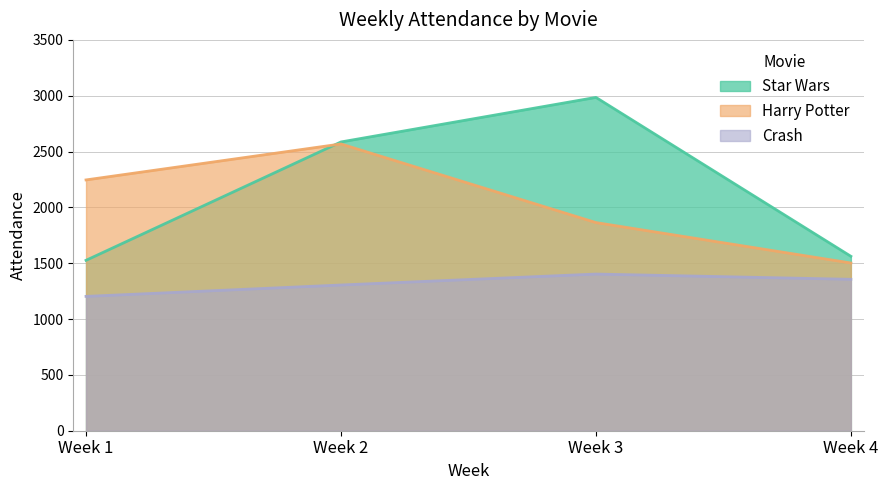

The value of Harry Potter at Week 2 is 1105. True or false?

False